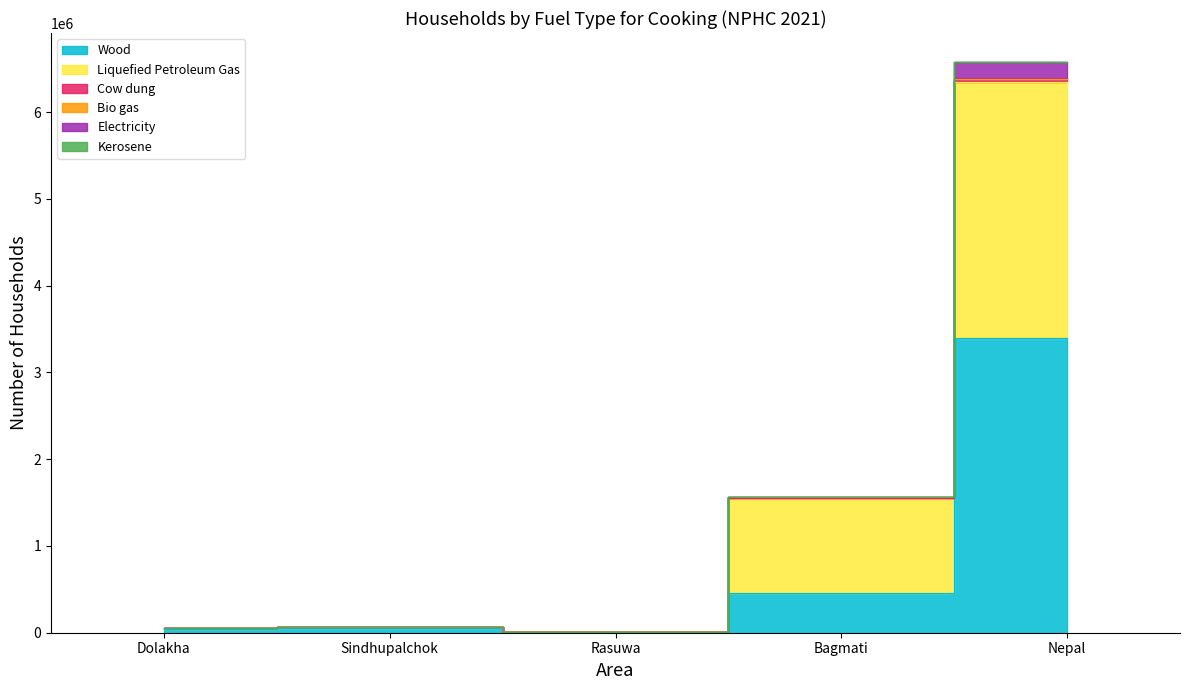

At how many categories does at least one series exceed 987782?

2